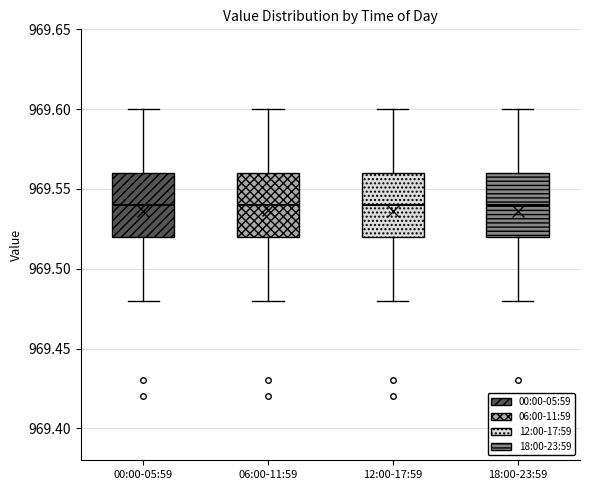

Where does the lower whisker of the box for 00:00-05:59 end on the y-axis? The values are not printed on the chart, so give them approximately, as read against the axis.

969.48